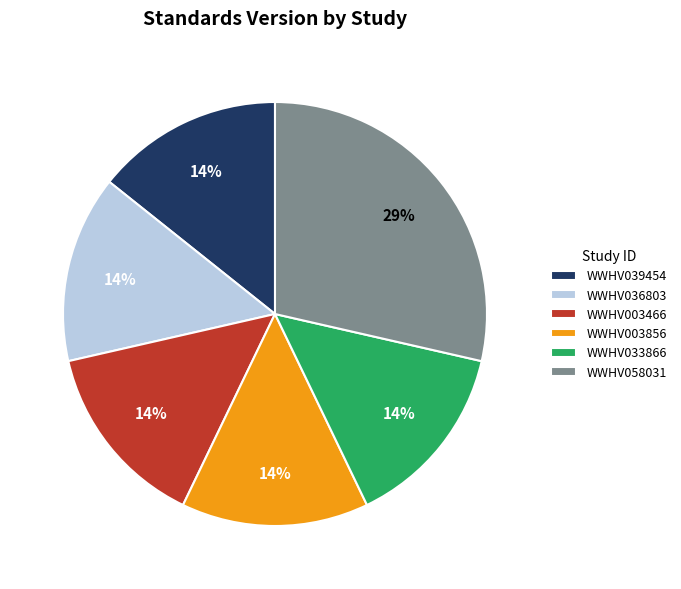

How many segments does this pie chart have?

6